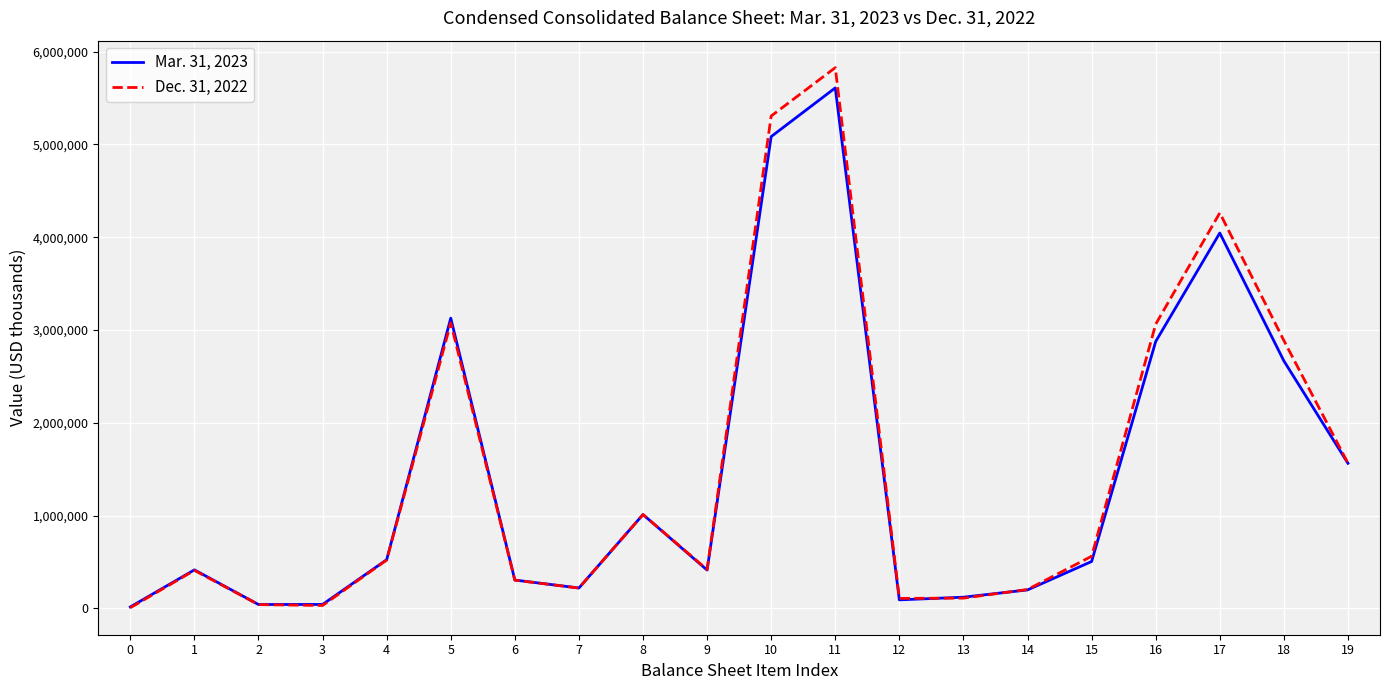

The Dec. 31, 2022 series shows 7390 at 0. True or false?

True